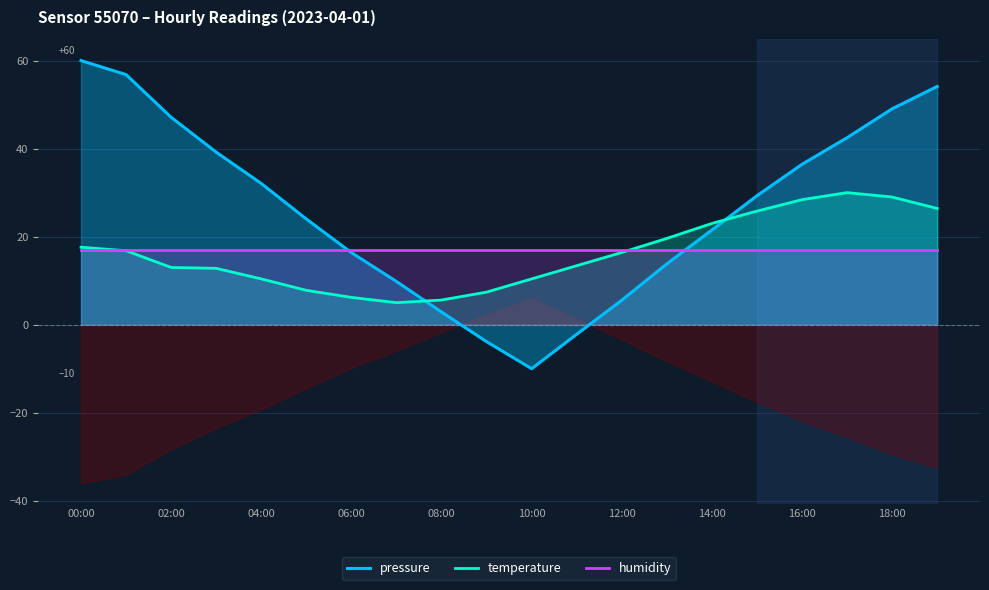

Which series has the widest spread of values?

pressure